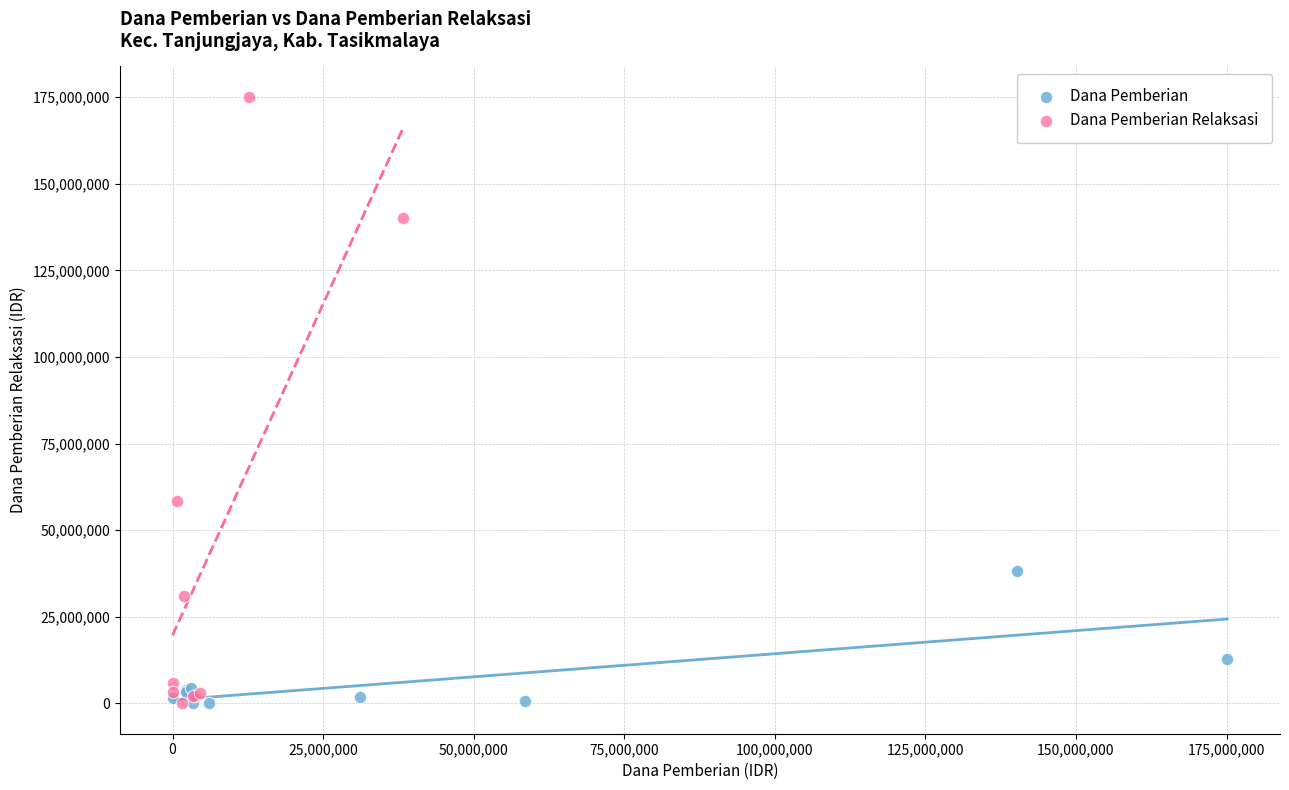

Which series has the largest Y range (max minus min)?

Dana Pemberian Relaksasi